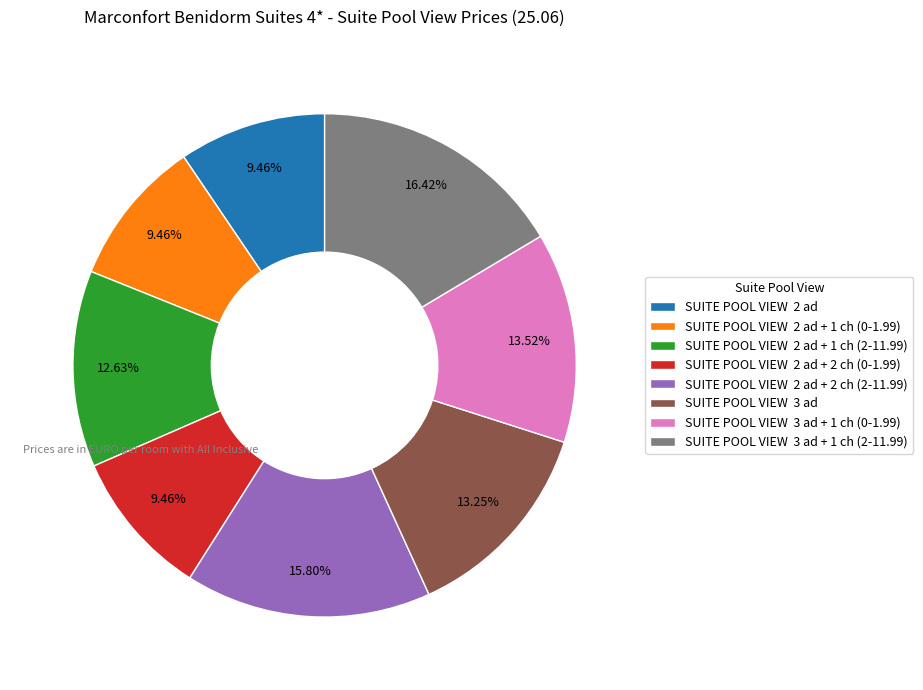

Is the sum of SUITE POOL VIEW 2 ad + 2 ch (0-1.99) and SUITE POOL VIEW 3 ad + 1 ch (0-1.99) greater than half?

No